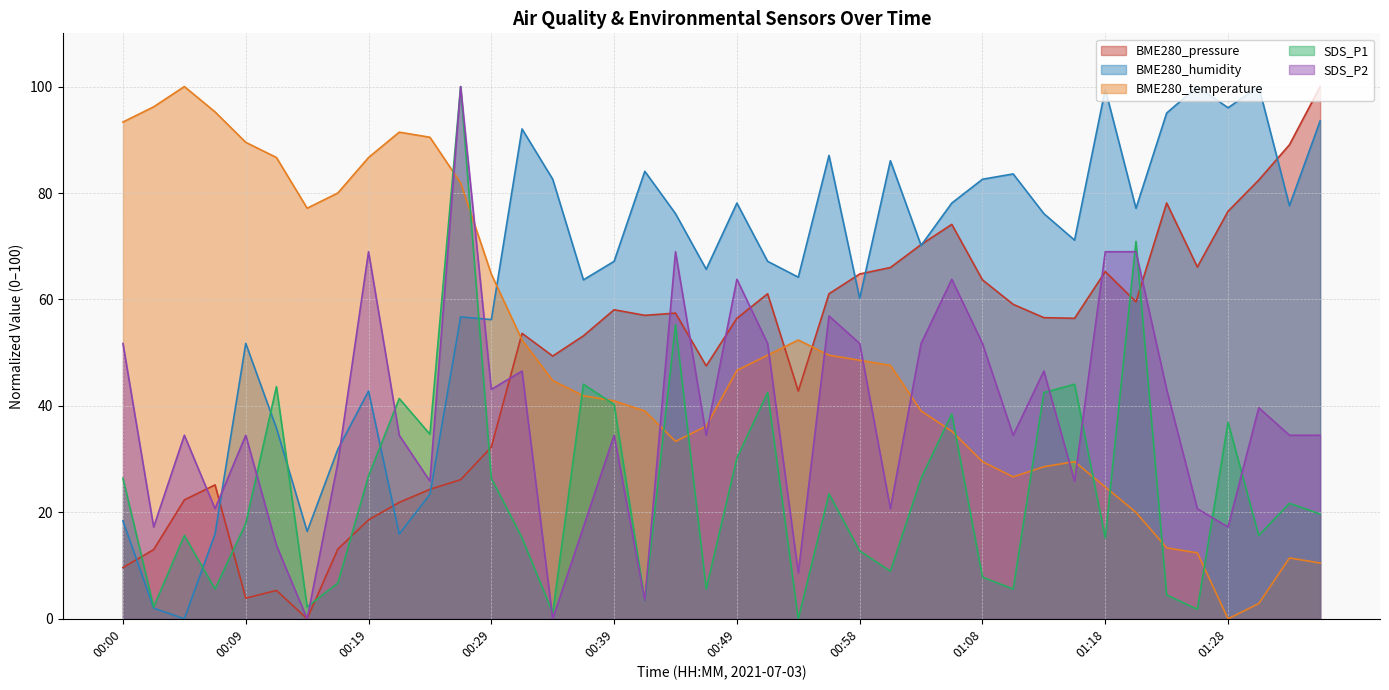

At which label is BME280_temperature closest to 50?

00:51